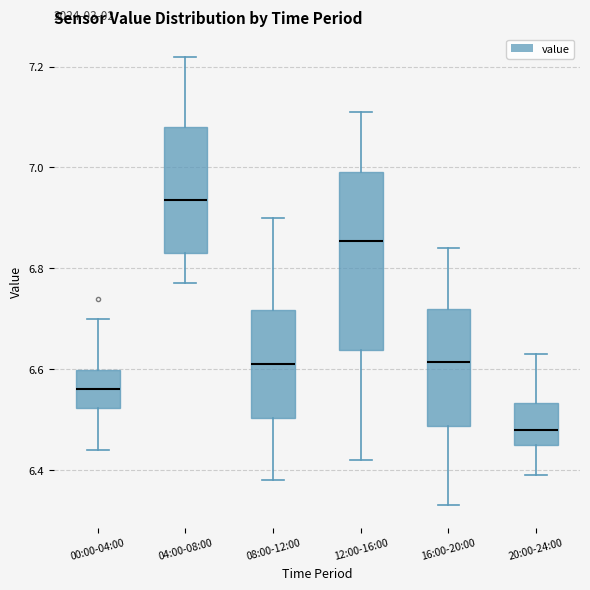

Where is the upper edge of the box for 12:00-16:00 on the y-axis? The values are not printed on the chart, so give them approximately, as read against the axis.

7.00